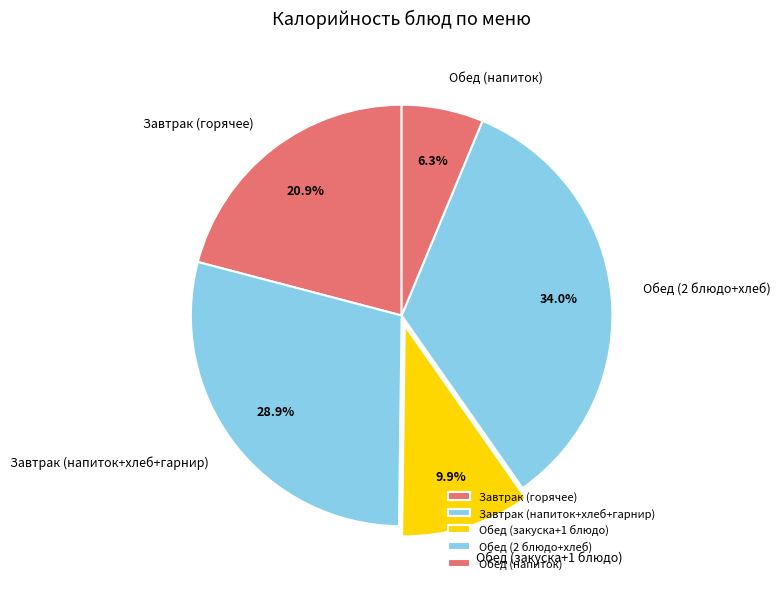

How much of the chart is everything except Завтрак (горячее)?

79.1%